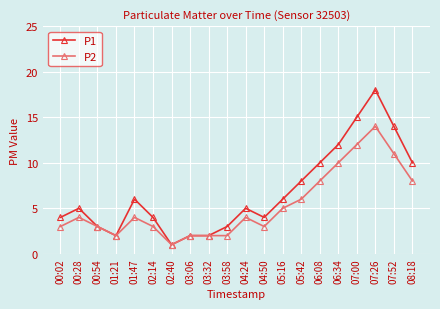

What is the average value of the P1 series?

7